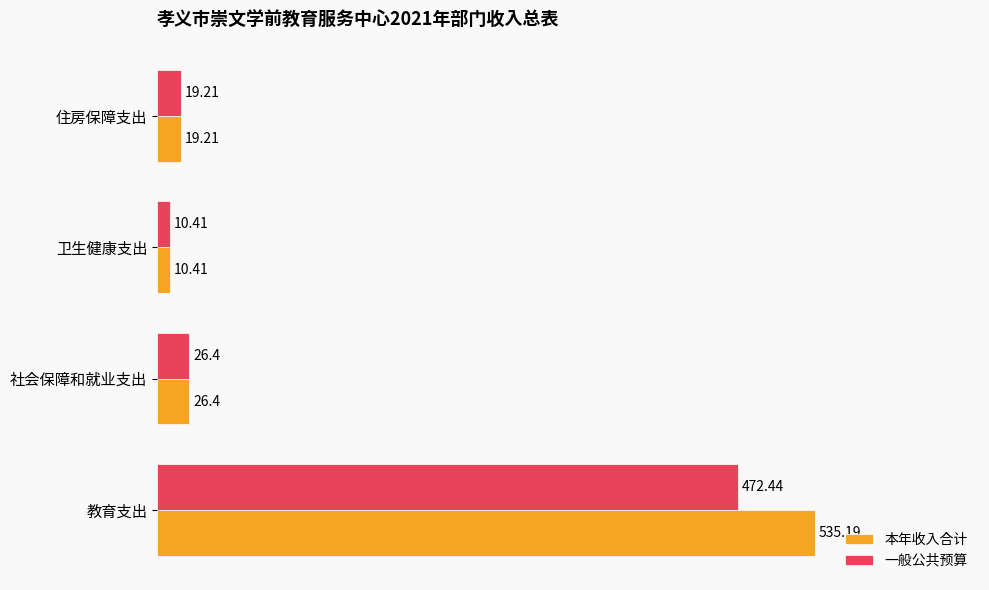

Which series has the largest total across all categories?

本年收入合计